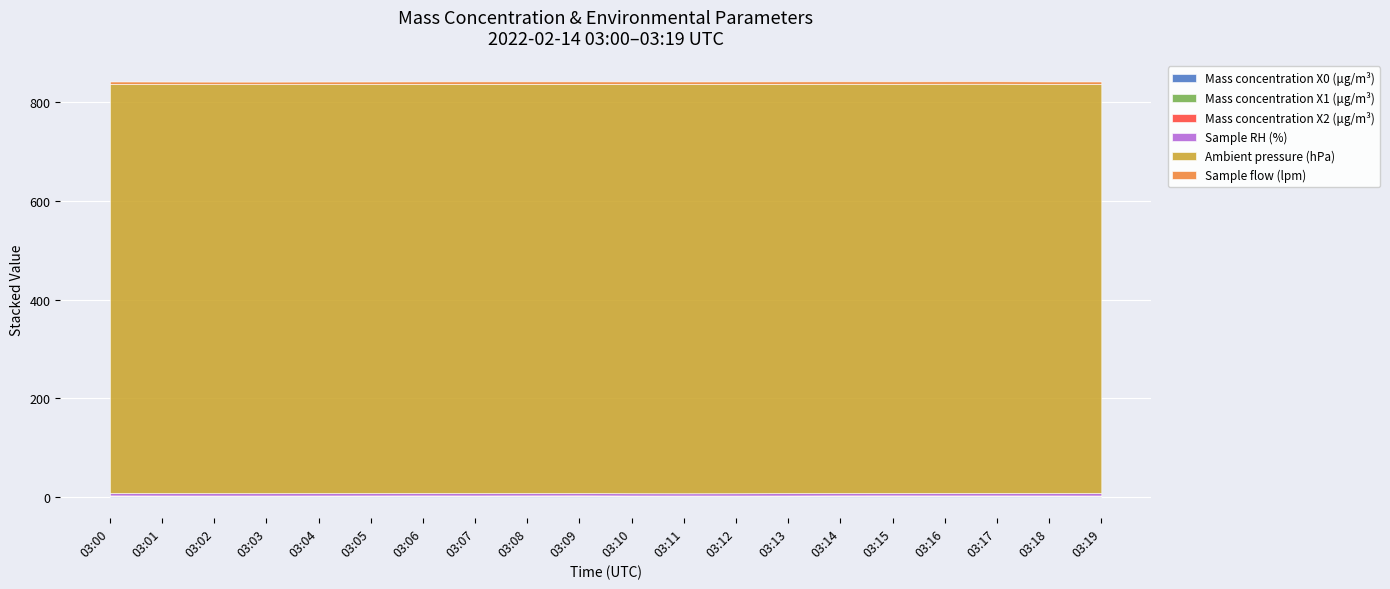

Reading left to right, list all the values displayed in this chart.

Mass concentration X0 (μg/m³): 1.7	1.6	1.5	1.5	1.6	1.6	1.7	1.6	1.7	1.8	1.6	1.5	1.5	1.6	1.7	1.8	1.7	1.7	1.7	1.6
Mass concentration X1 (μg/m³): 0.6	0.6	0.6	0.6	0.6	0.6	0.6	0.6	0.6	0.6	0.6	0.6	0.6	0.6	0.6	0.6	0.6	0.6	0.6	0.6
Mass concentration X2 (μg/m³): 0.9	0.9	0.9	0.8	0.9	0.9	0.9	0.9	0.9	1.0	0.9	0.9	0.9	0.9	0.9	0.9	0.9	0.9	0.9	0.8
Sample RH (%): 4.8	4.8	4.8	4.8	4.8	4.8	4.8	4.7	4.7	4.6	4.6	4.6	4.7	4.8	4.7	4.7	4.9	4.9	4.8	5.0
Ambient pressure (hPa): 828.9	828.9	828.8	828.8	828.9	828.9	829.0	829.3	829.2	829.2	829.3	829.3	829.3	829.3	829.3	829.2	829.2	829.3	829.0	828.9
Sample flow (lpm): 5.0	5.0	5.0	5.0	5.0	5.0	5.0	5.0	5.0	5.0	5.0	5.0	5.0	5.0	5.0	5.0	5.0	5.0	5.0	5.0